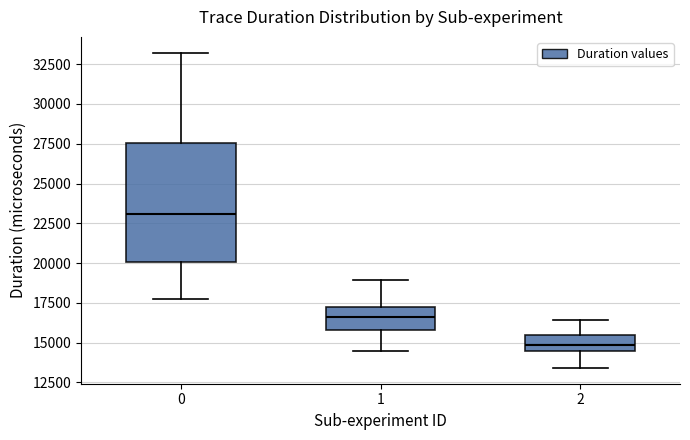

Which box has the lowest median line?

2